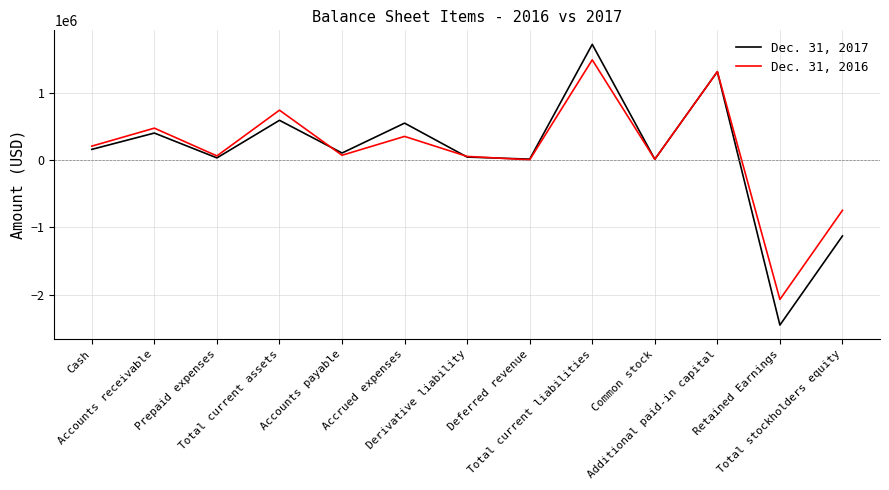

List the series in order of their overall mean, lowest first.

Dec. 31, 2017, Dec. 31, 2016